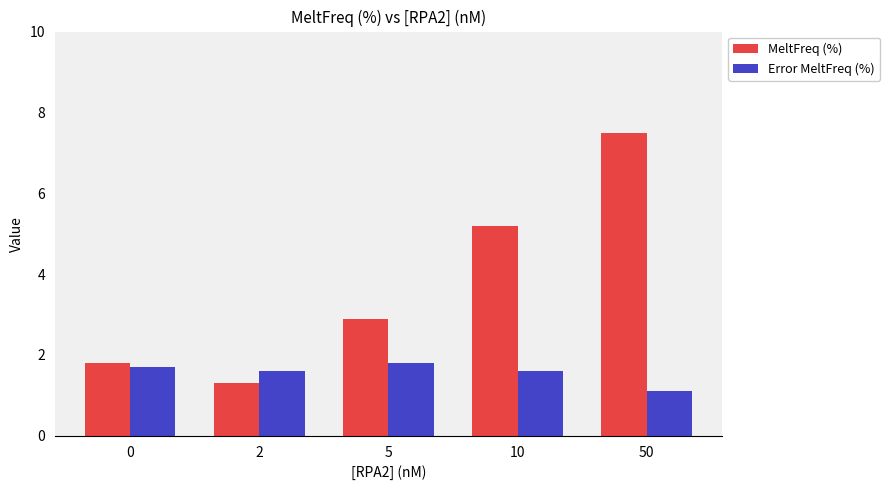

At which category is the sum across all series the highest?

50